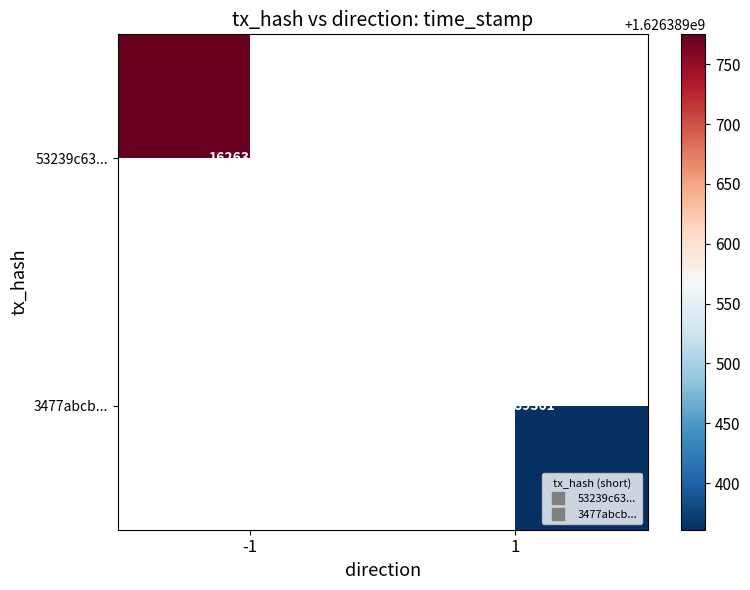

What is the maximum value for 3477abcbc68782df4f81be91b083c8322092269?

1626389361